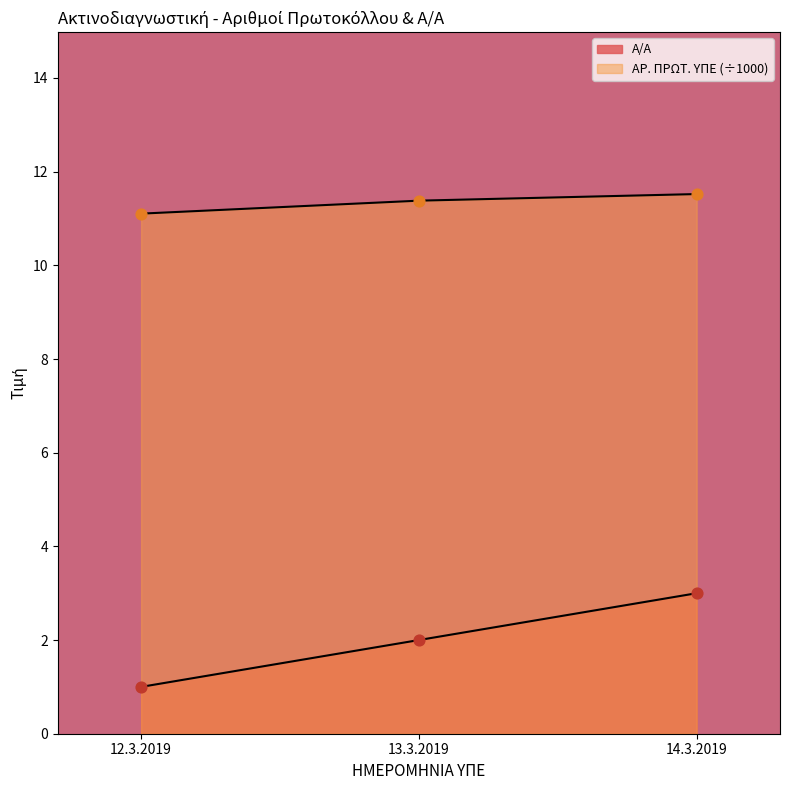

Which series reaches the minimum Y coordinate?

Α/Α